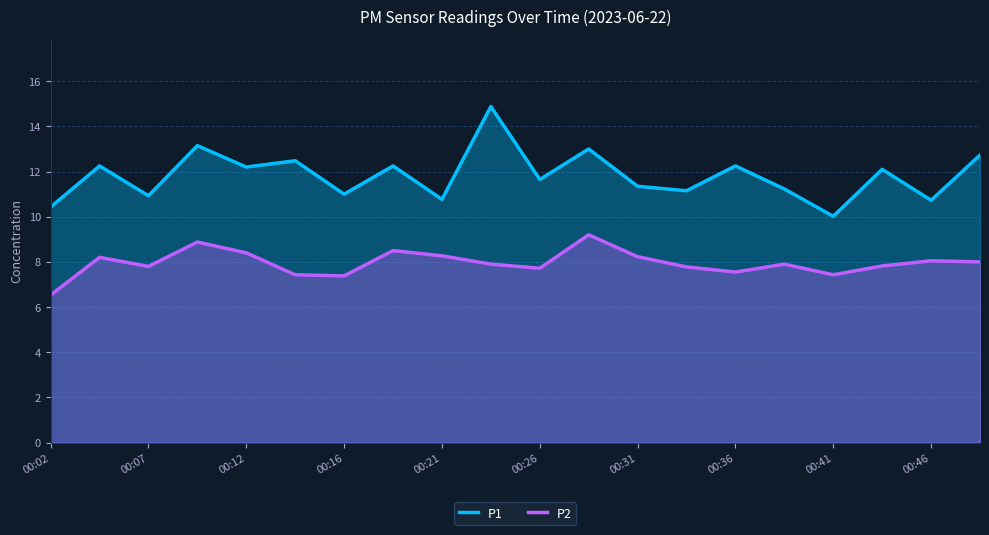

How many lines are shown in the chart?

2